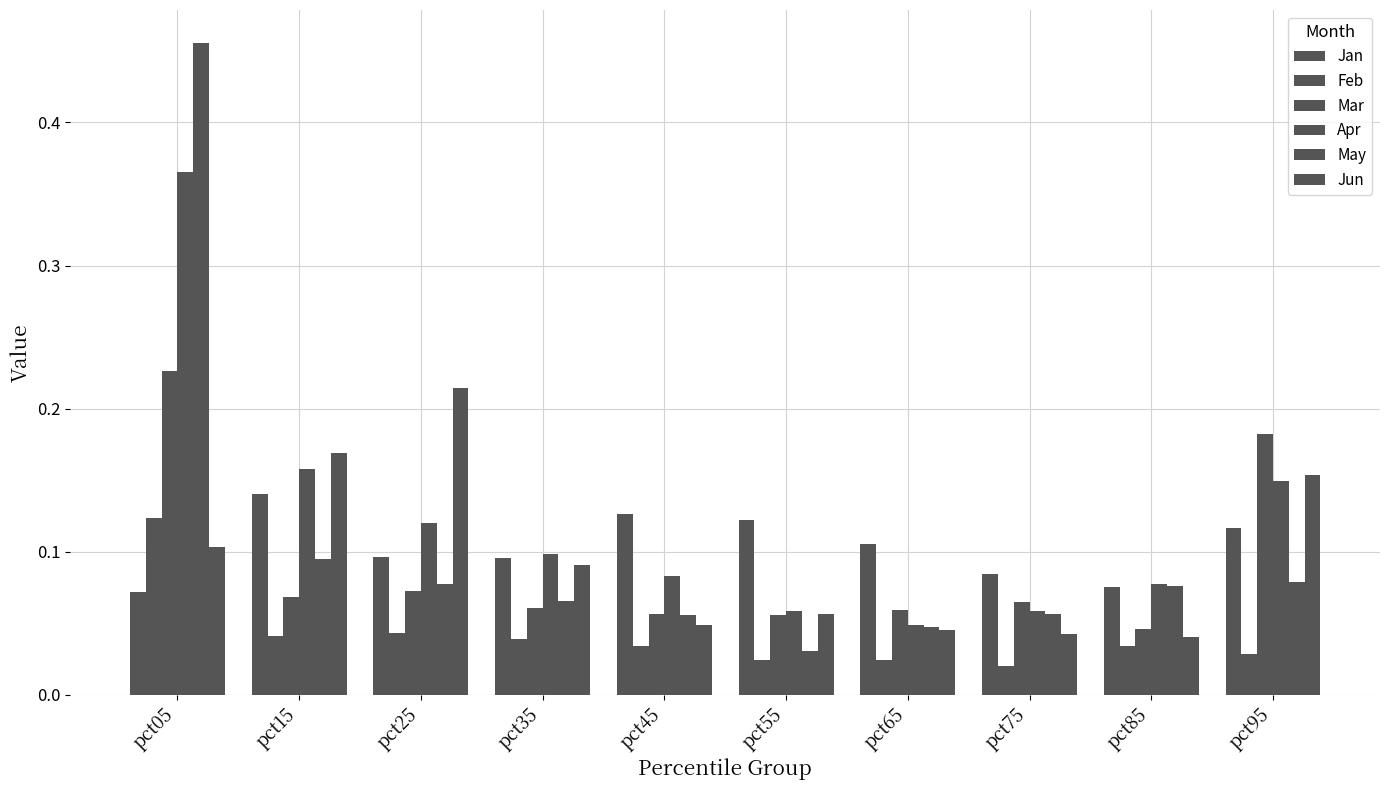

At how many categories does at least one series exceed 0?

10